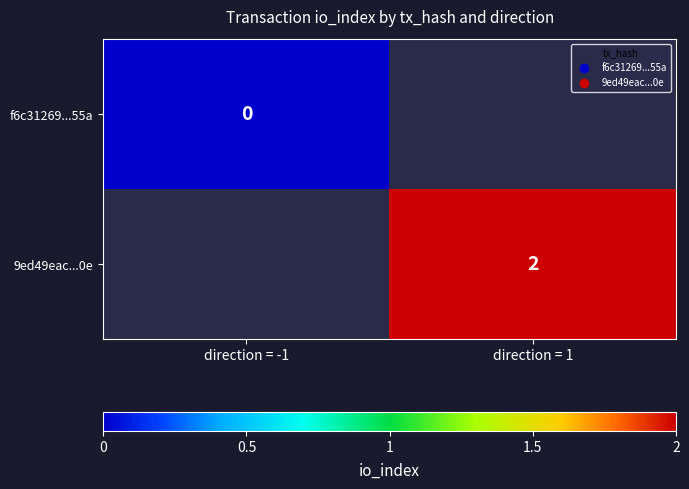

The value of 9ed49eac...0e at direction = 1 is 4. True or false?

False